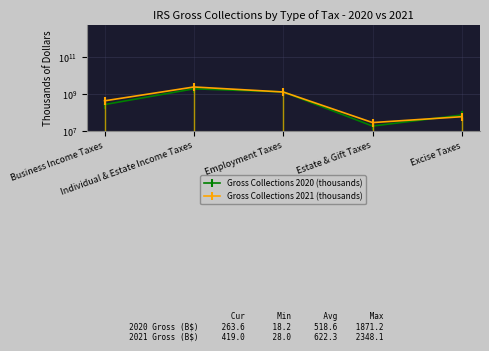

Rank the series at Individual & Estate Income Taxes from lowest to highest value.

Gross Collections 2020 (thousands), Gross Collections 2021 (thousands)